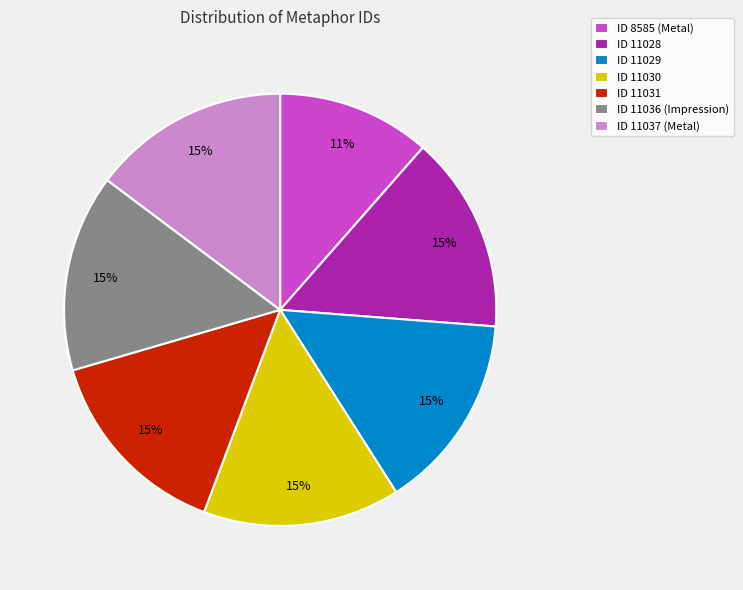

Is the sum of ID 11030 and ID 11037 (Metal) greater than half?

No